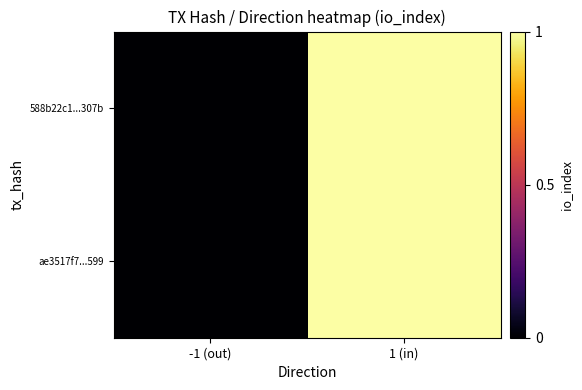

What is the total value across all series at 1 (in)?

2